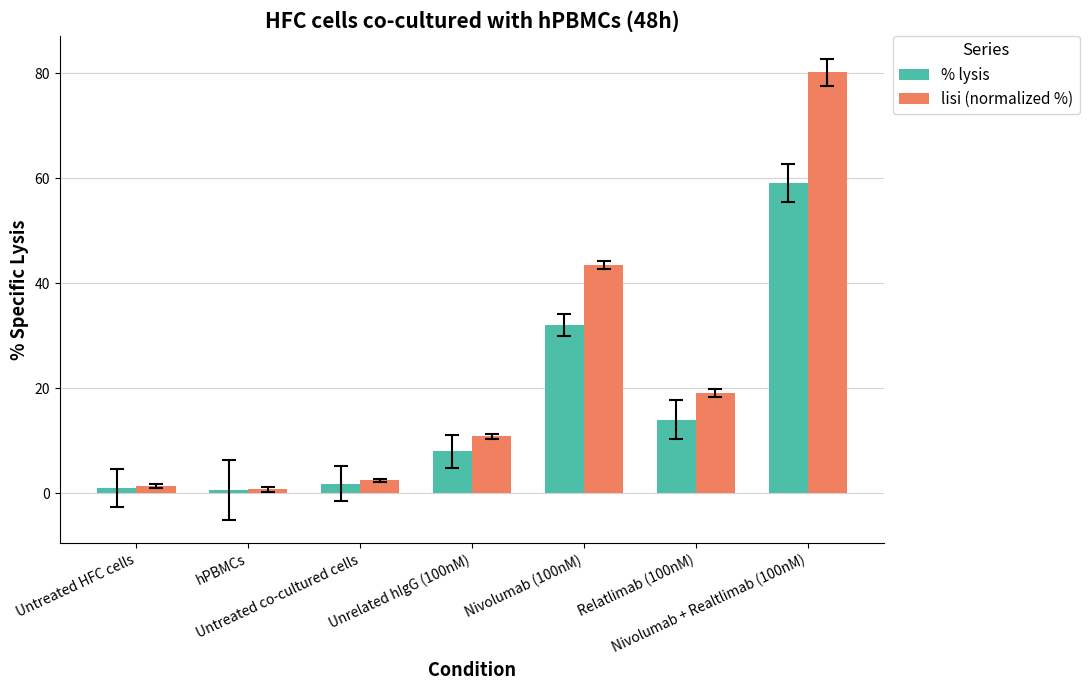

Is it true that lisi (normalized %) equals 1.4 at Untreated HFC cells?

True